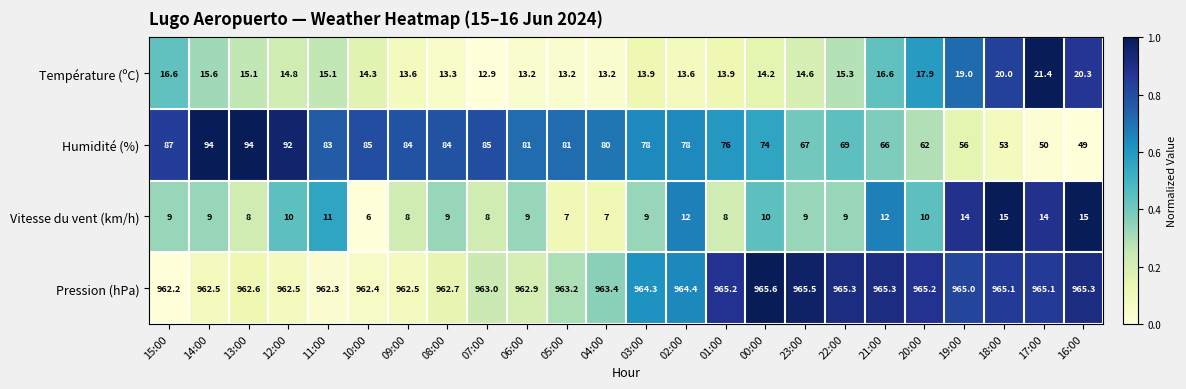

What is the total value across all series at 12:00?

1079.3